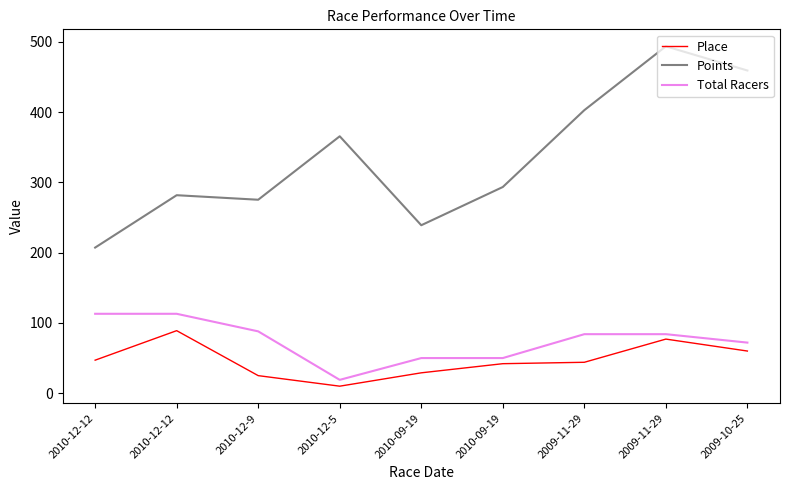

What are all the series names shown in the legend?

Place, Points, Total Racers